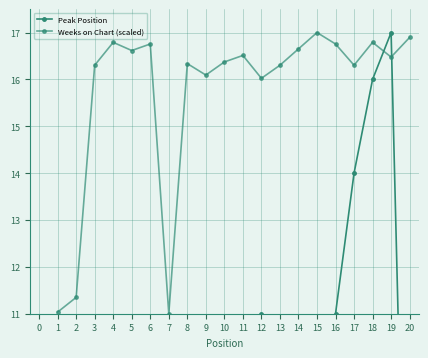

What are all the series names shown in the legend?

Peak Position, Weeks on Chart (scaled)